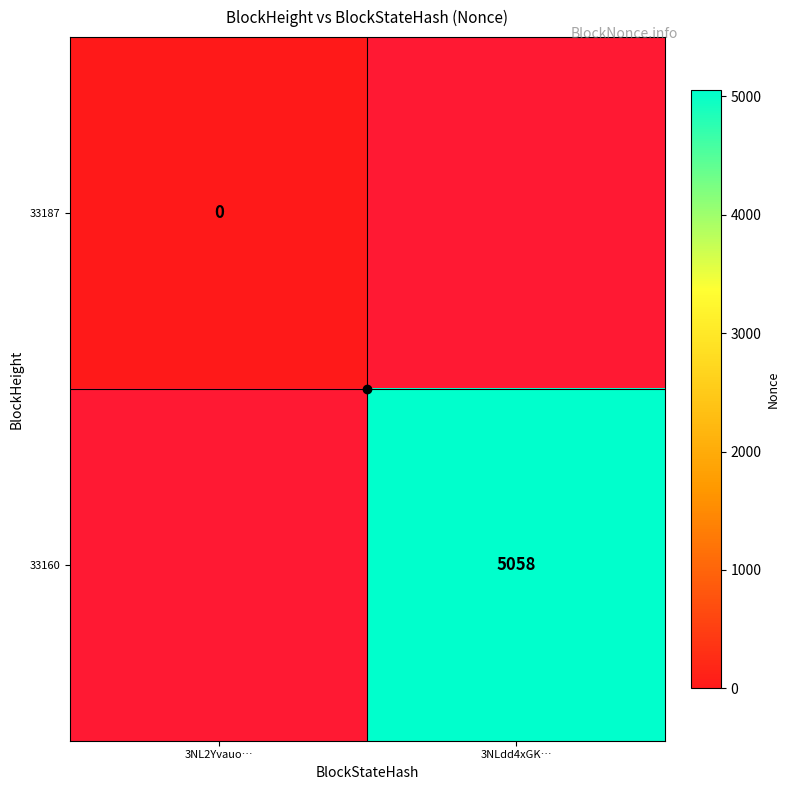

At which category is the sum across all series the highest?

3NLdd4xGK…